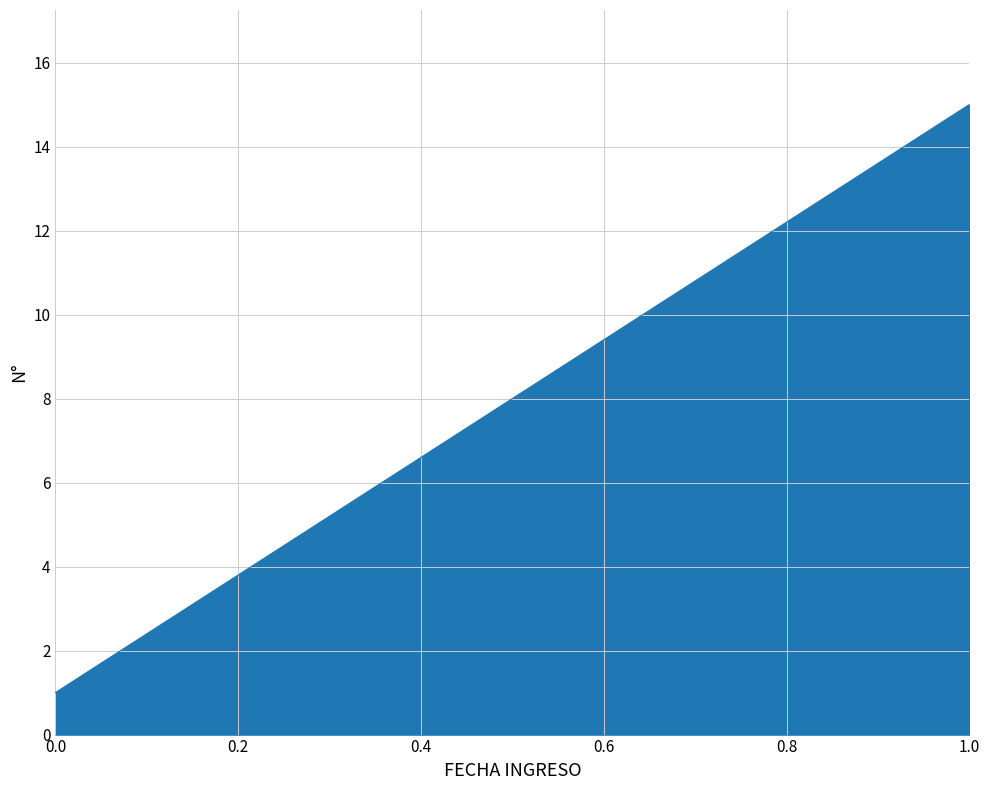

How many categories are shown in the chart?

15